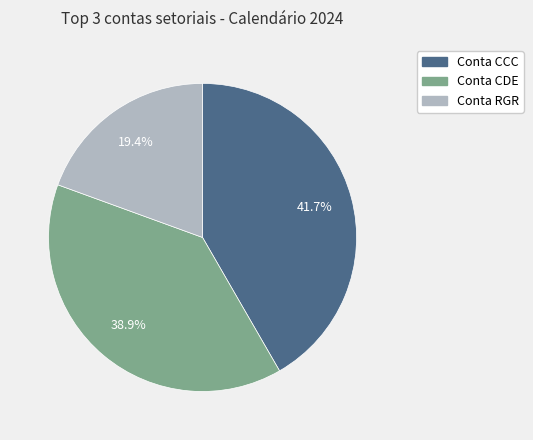

Does any single category account for the majority?

No